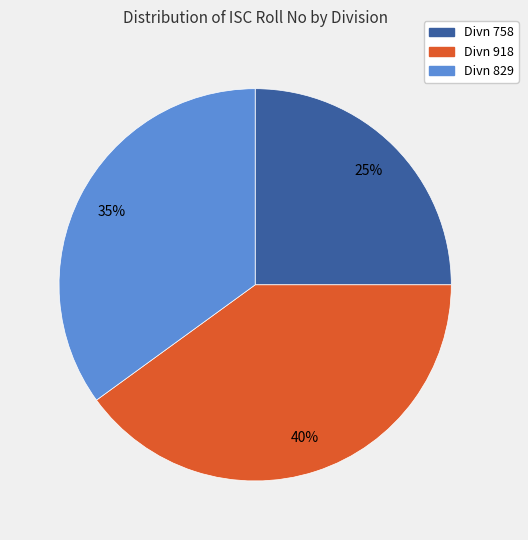

What is the largest slice in the pie chart?

Divn 918